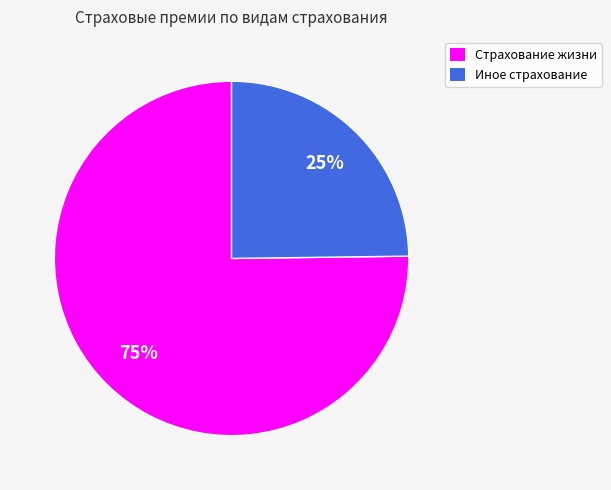

To the nearest percent, what is the difference between the Страхование жизни and Иное страхование slice percentages?

50%